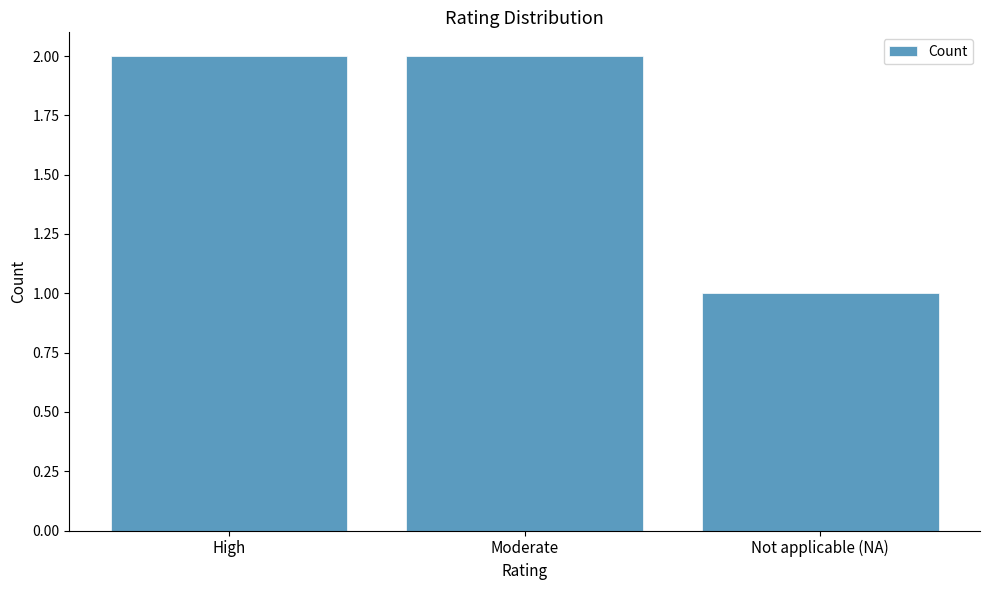

How many bars are there in total?

3